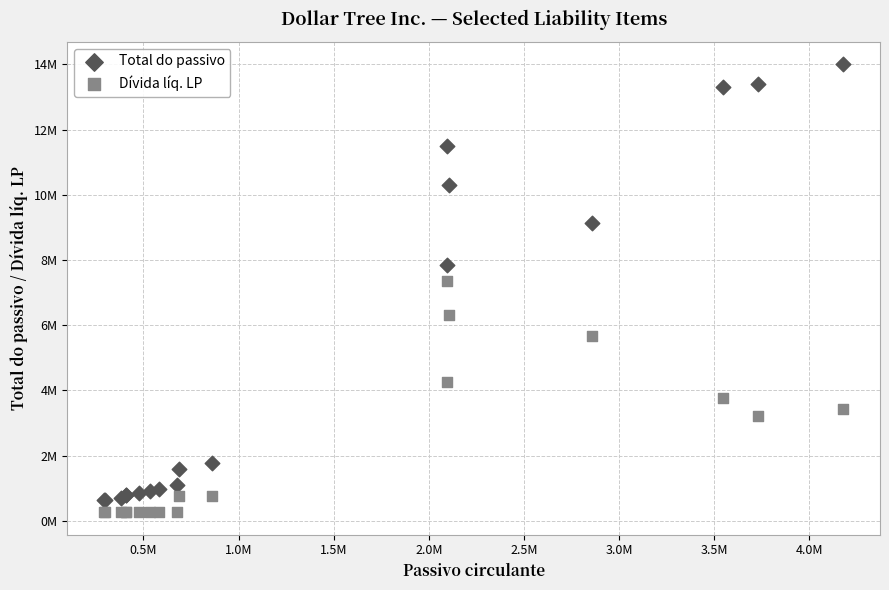

Which series reaches the maximum Y coordinate?

Total do passivo